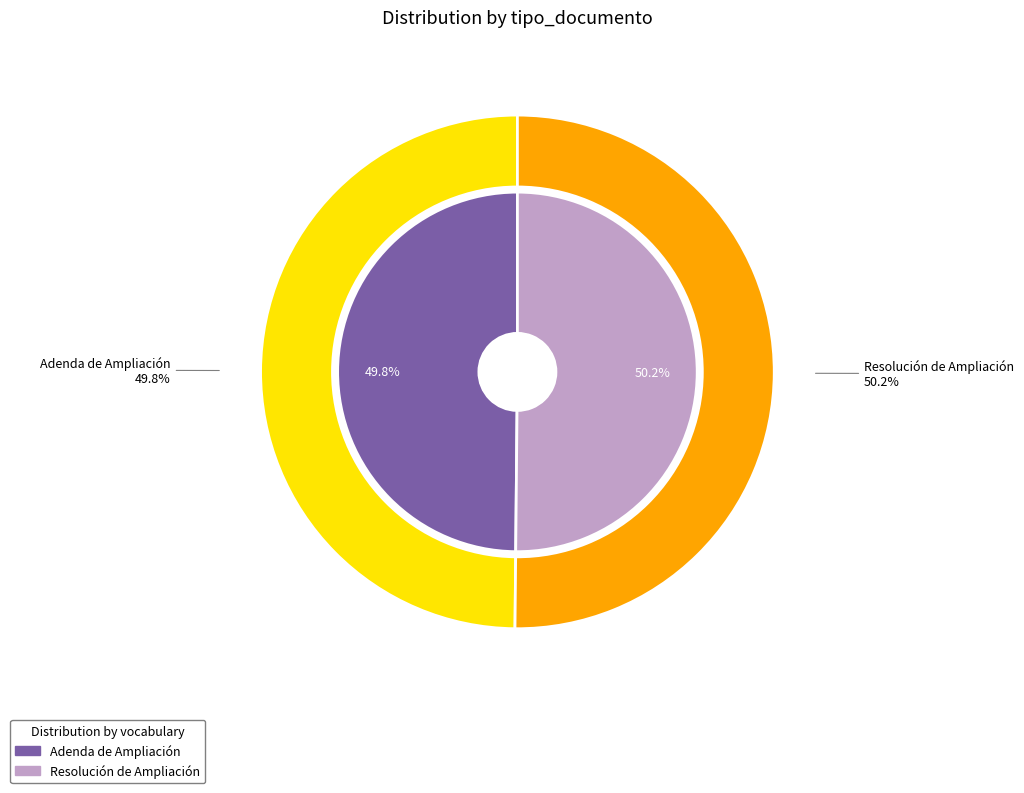

The Resolución de Ampliación slice represents 50% of the pie. True or false?

True